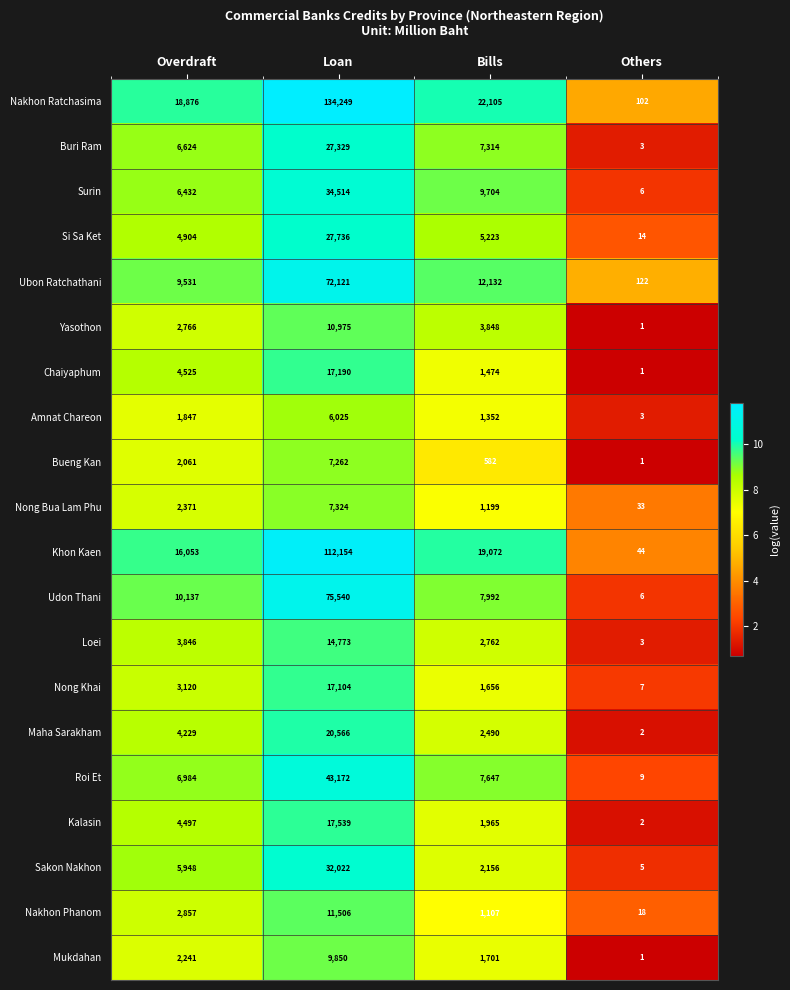

At which label does Sakon Nakhon reach its minimum?

Others